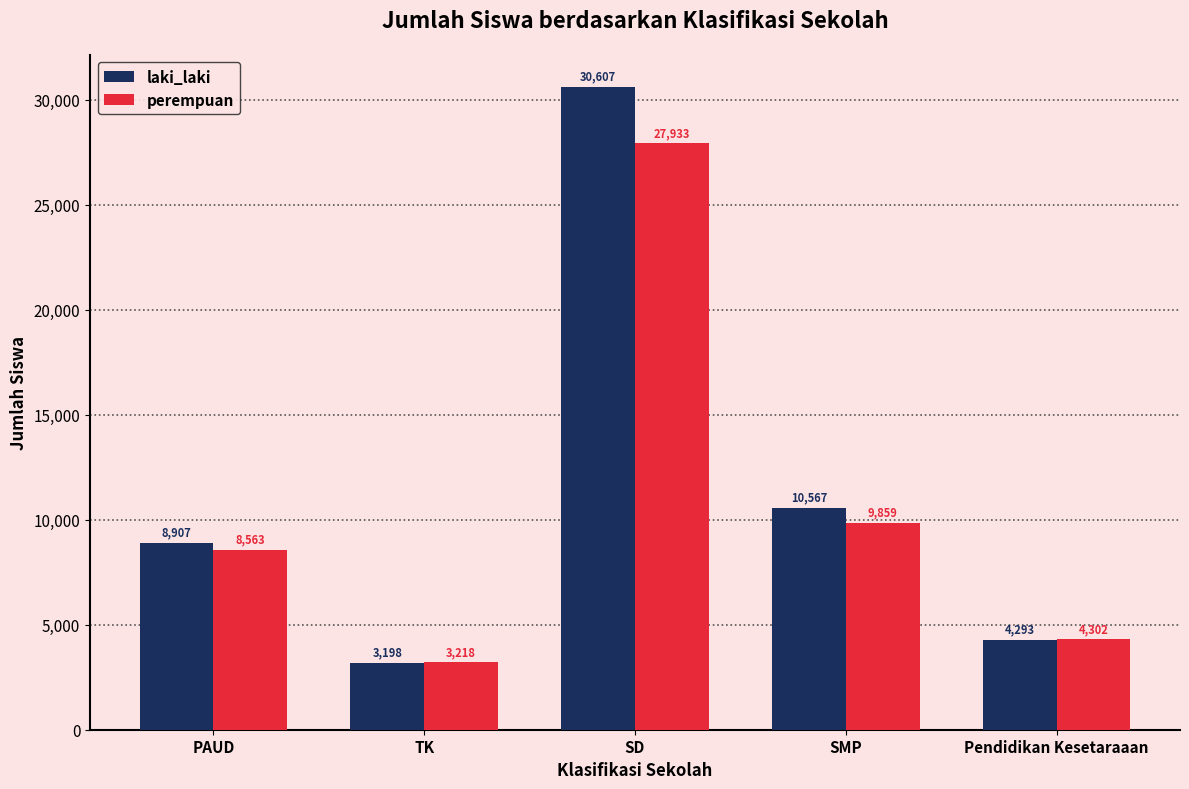

What is the spread (max minus min) of values at SD?

2674